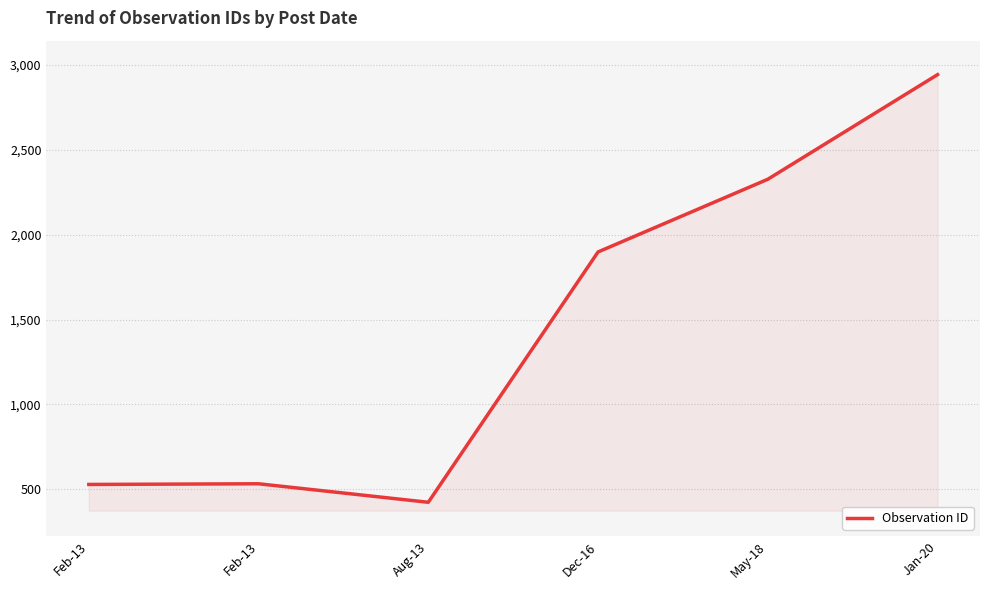

How many lines are shown in the chart?

1